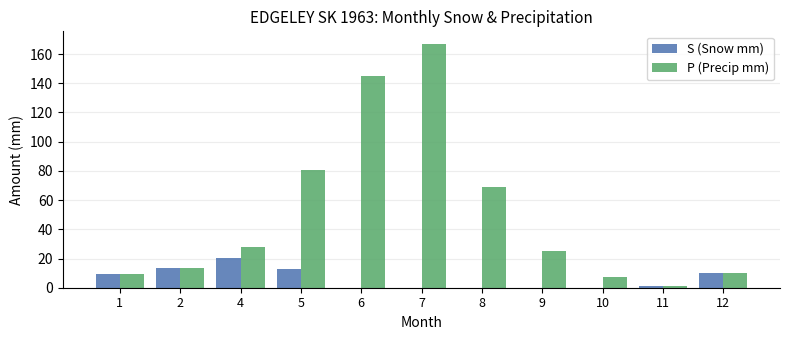

Reading right to left, transcribe all the data shown in this chart.

S (Snow mm): 12=10.2	11=1.3	10=0.0	9=0.0	8=0.0	7=0.0	6=0.0	5=12.7	4=20.3	2=13.5	1=9.4
P (Precip mm): 12=10.2	11=1.3	10=7.6	9=25.1	8=68.9	7=167.2	6=144.9	5=80.5	4=28.2	2=13.5	1=9.4